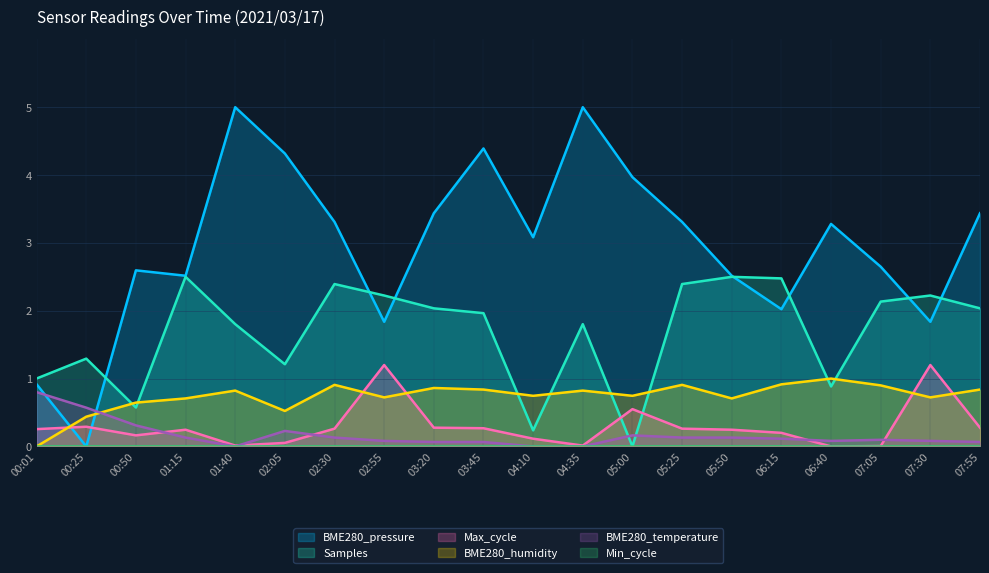

At how many categories does at least one series exceed 2?

18